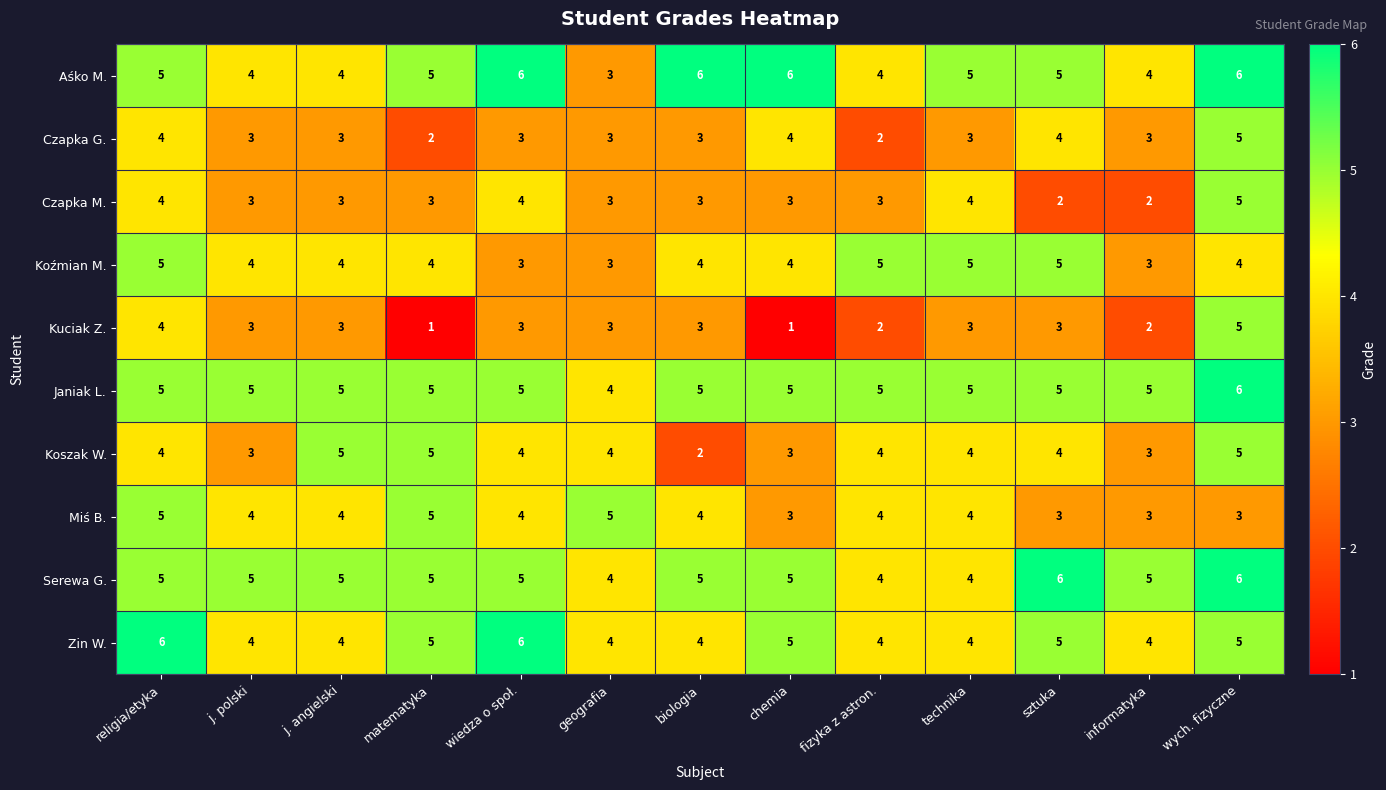

What is the maximum value shown in the chart?

6